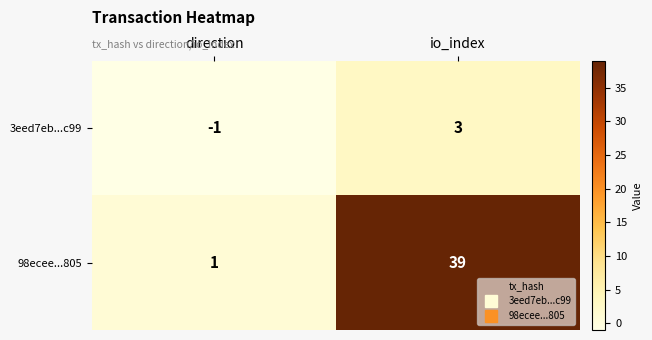

What is the difference between the 3eed7eb...c99 values at direction and io_index?

4